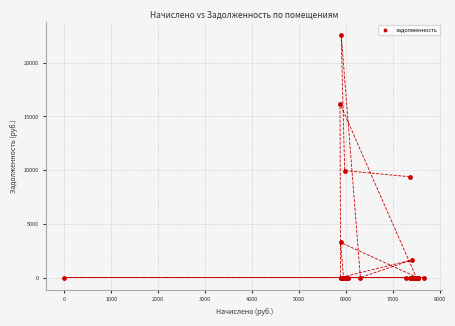

What Y value in the scatter plot is closest to 11310?

9956.5